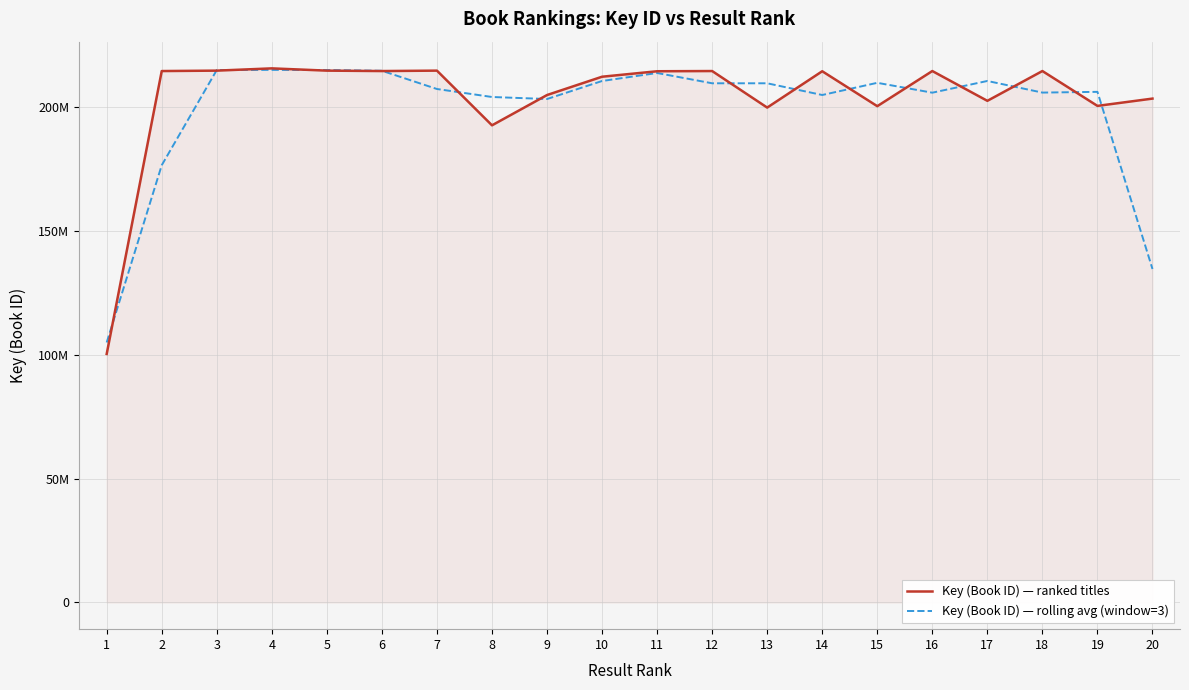

Reading left to right, extract all data points from this chart.

Key (Book ID) — ranked titles: 100402922.0	214688152.0	214855675.0	215770807.0	214855414.0	214687996.0	214855462.0	192762999.0	205001999.0	212396647.0	214607880.0	214691733.0	199931145.0	214608477.0	200498205.0	214692129.0	202657695.0	214691917.0	200614032.0	203560747.0
Key (Book ID) — rolling avg (window=3): 105030358.0	176648916.3	215104878.0	215160632.0	215104739.0	214799624.0	207435485.7	204206820.0	203387215.0	210668842.0	213898753.3	209743586.0	209743785.0	205012609.0	209932937.0	205949343.0	210680580.3	205987881.3	206288898.7	134724926.3